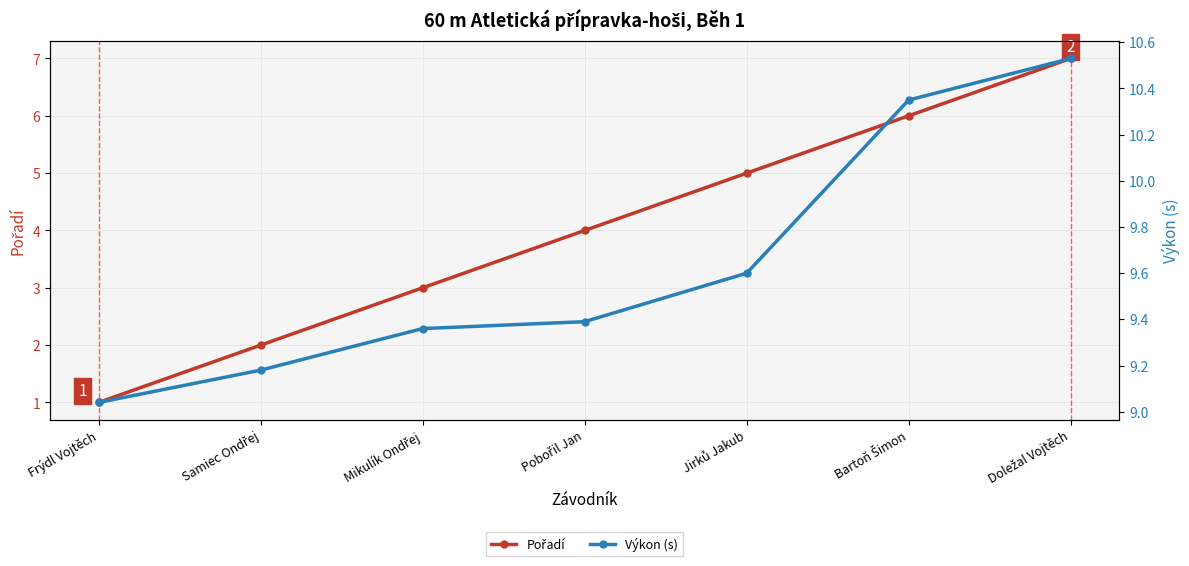

Reading left to right, transcribe all the data shown in this chart.

Pořadí: 1.0	2.0	3.0	4.0	5.0	6.0	7.0
Výkon (s): 9.0	9.2	9.4	9.4	9.6	10.3	10.5